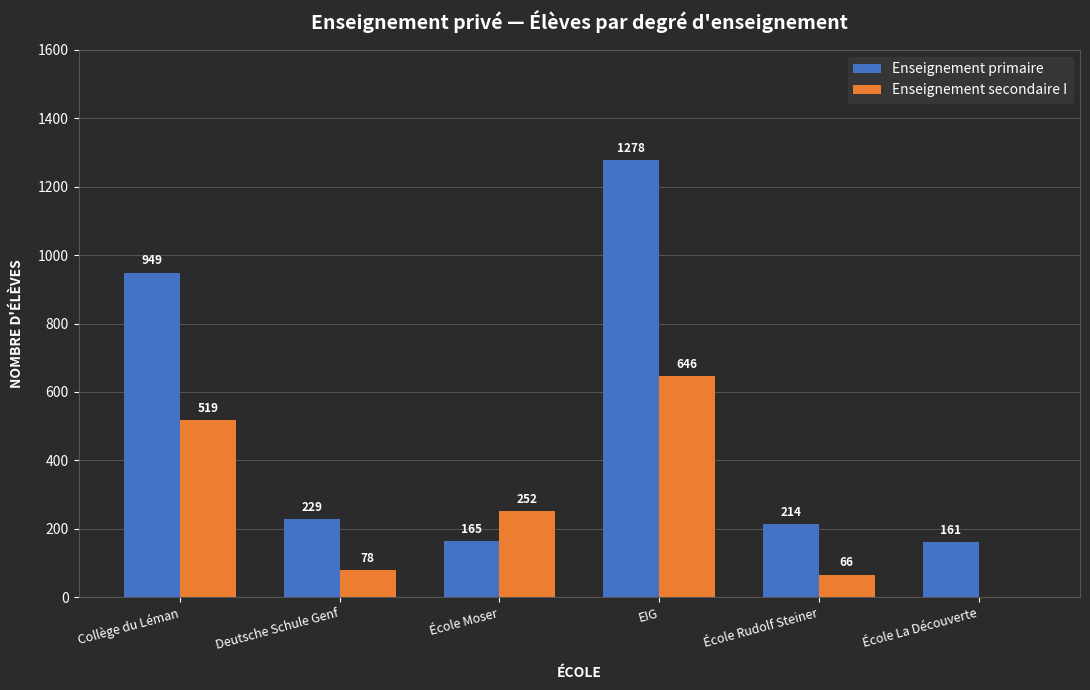

Reading left to right, list all the values displayed in this chart.

Enseignement primaire: Collège du Léman=949	Deutsche Schule Genf=229	École Moser=165	EIG=1278	École Rudolf Steiner=214	École La Découverte=161
Enseignement secondaire I: Collège du Léman=519	Deutsche Schule Genf=78	École Moser=252	EIG=646	École Rudolf Steiner=66	École La Découverte=0